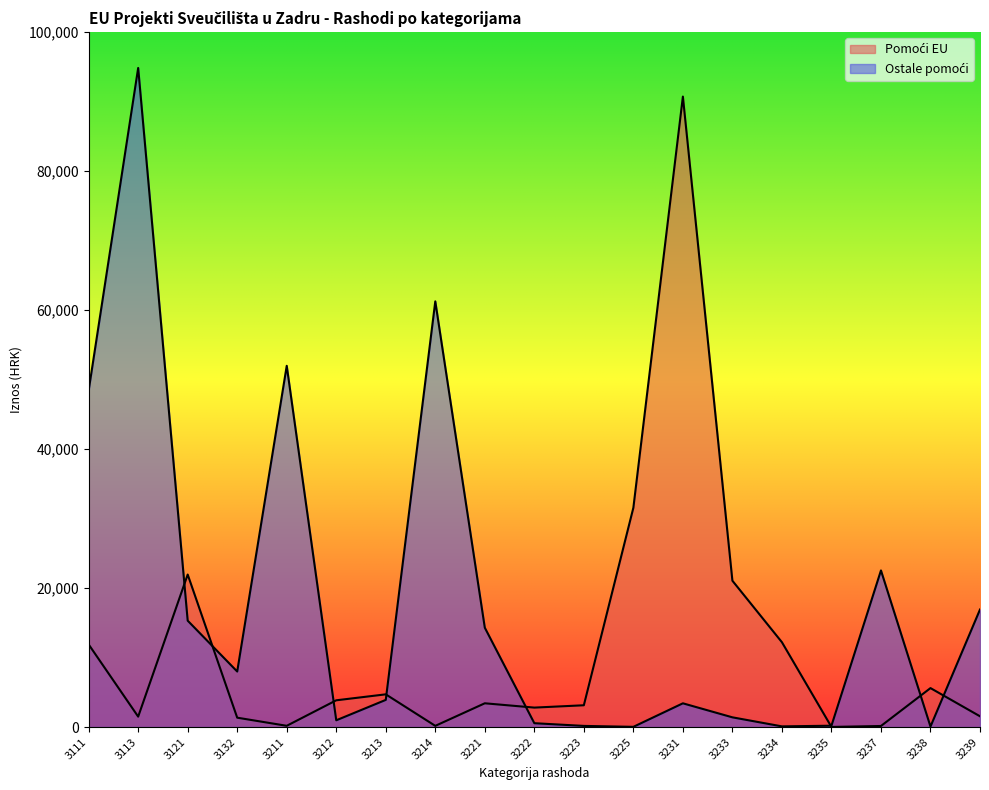

What are all the series names shown in the legend?

Pomoći EU, Ostale pomoći